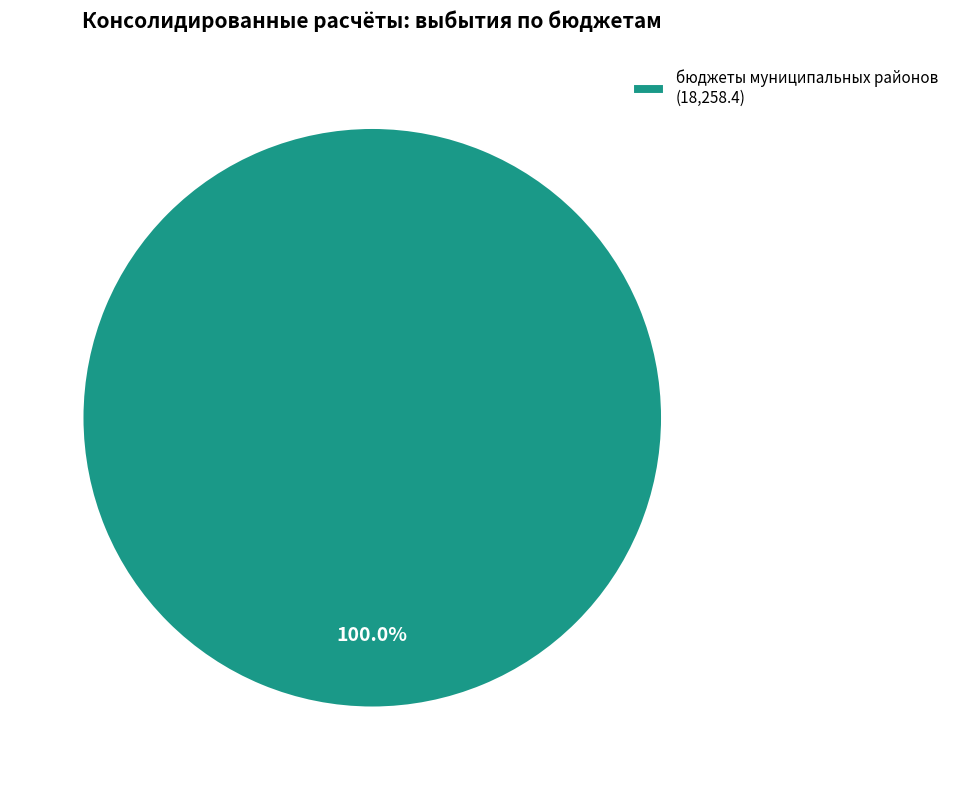

Which category accounts for the majority?

бюджеты муниципальных районов (18,258.4)